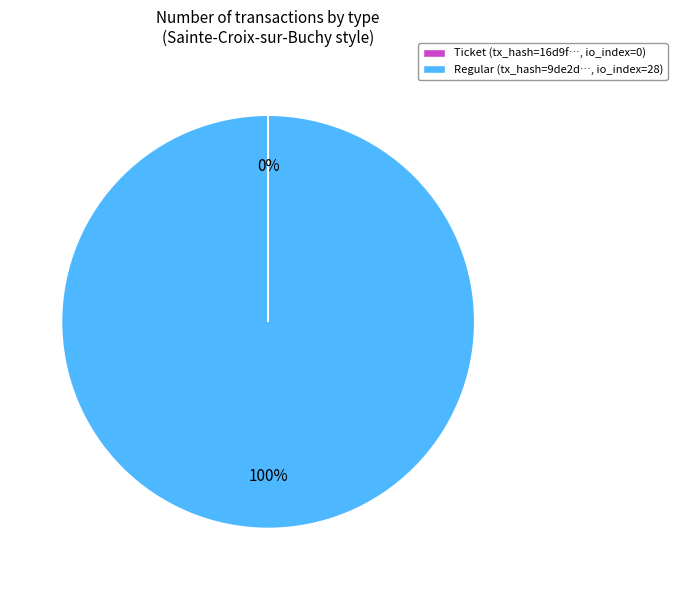

The Regular (tx_hash=9de2d…, io_index=28) slice represents 100% of the pie. True or false?

True